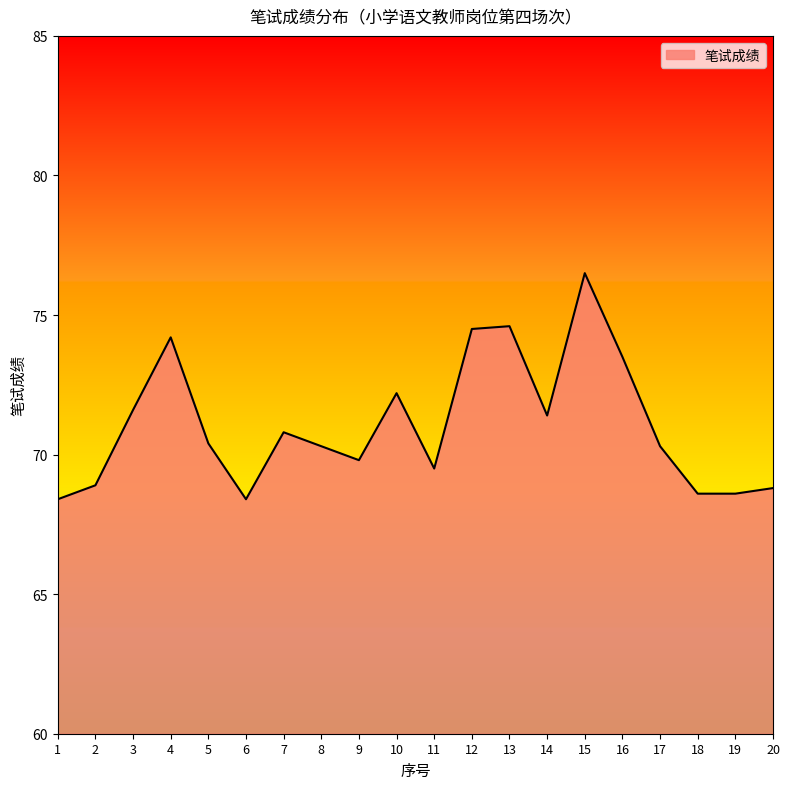

What is the approximate value at 15?

76.5